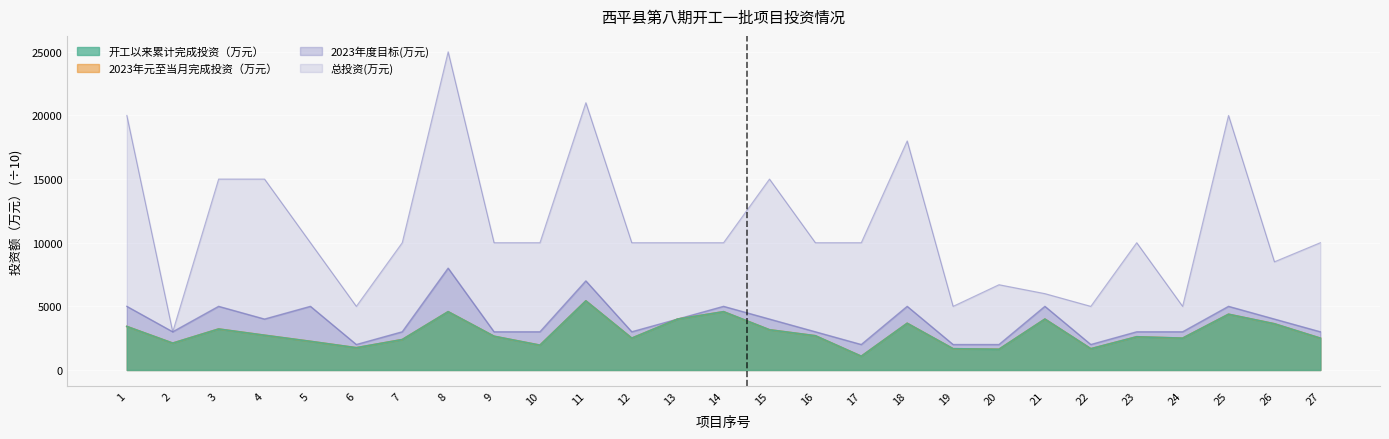

What is the sum of all 总投资(万元) values?

303200